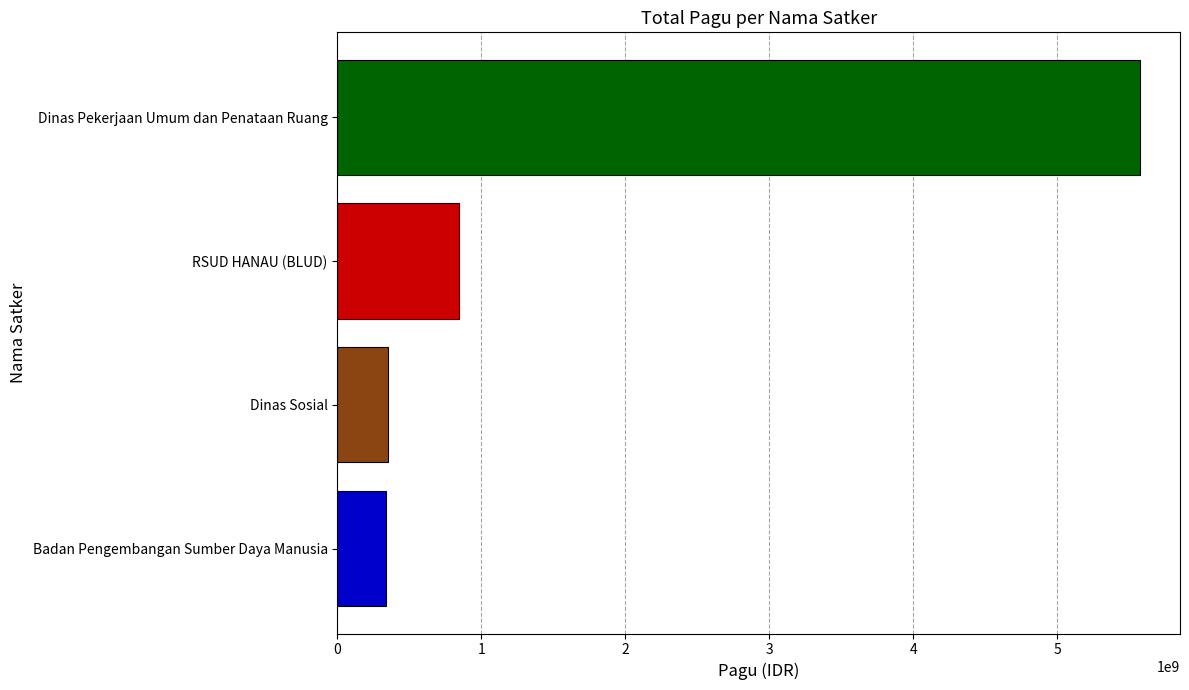

At which label is the value closest to 2953697015?

RSUD HANAU (BLUD)